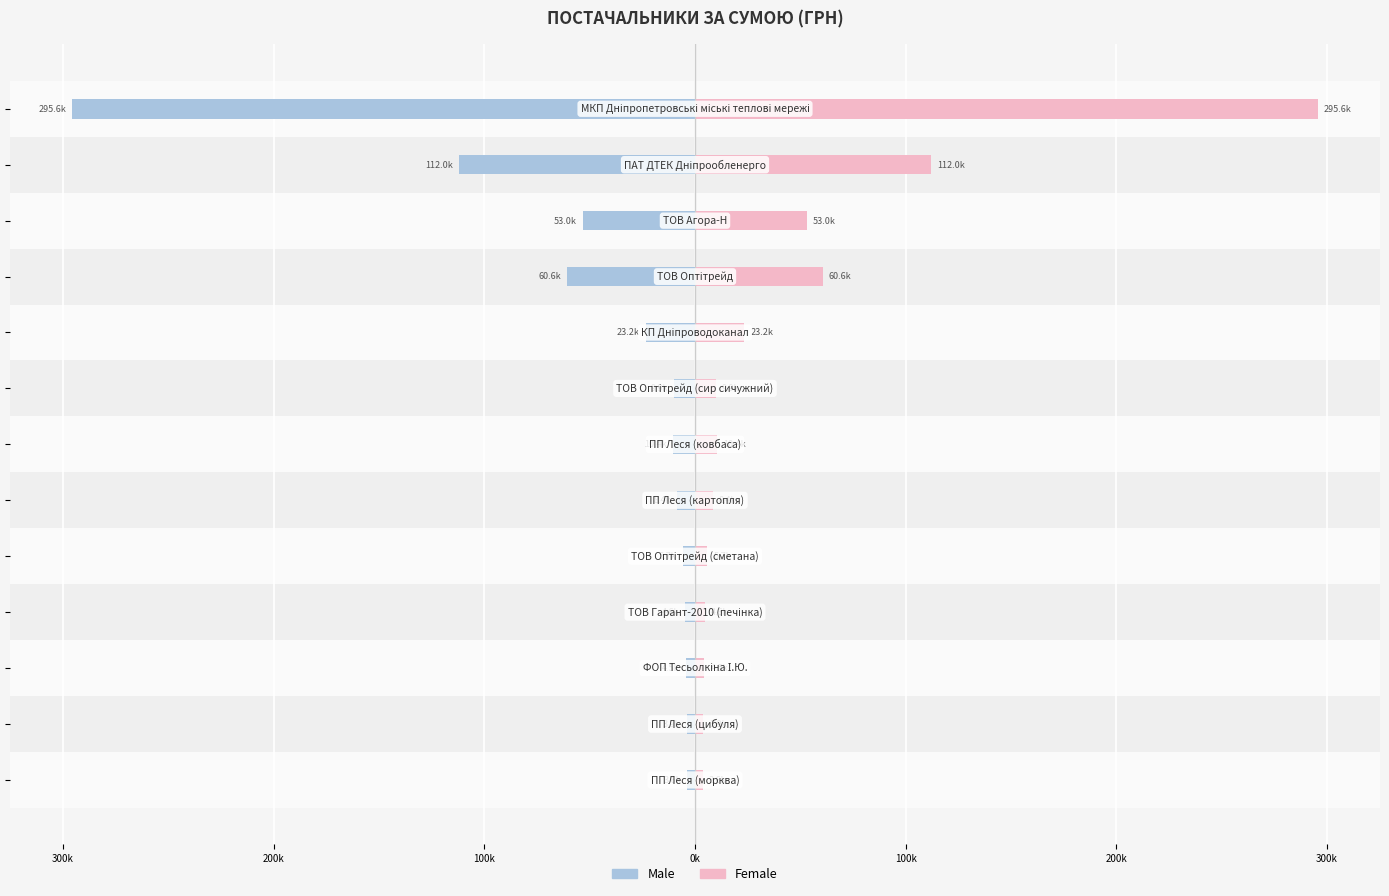

The value of Male at 12 is -3635.4. True or false?

True